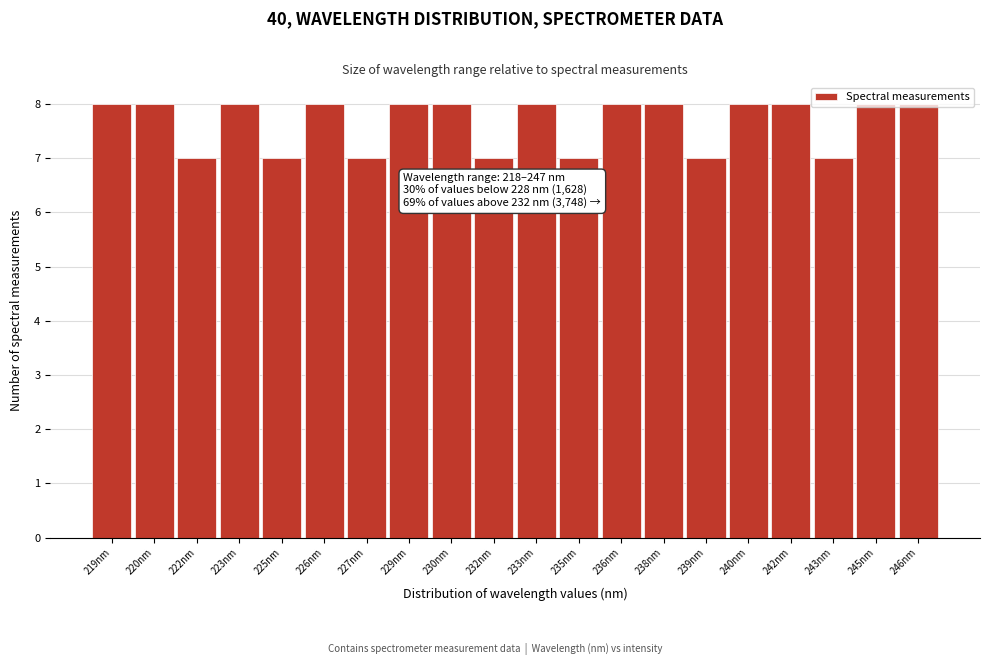

What is the average value?

8